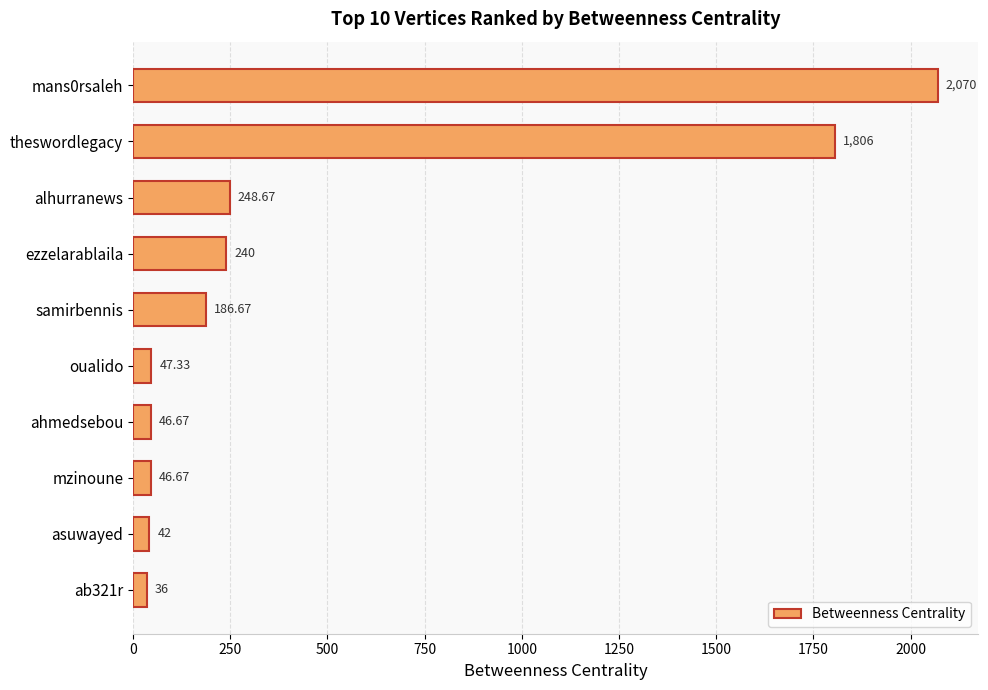

What is the sum of the values at asuwayed and ezzelarablaila?

282.0